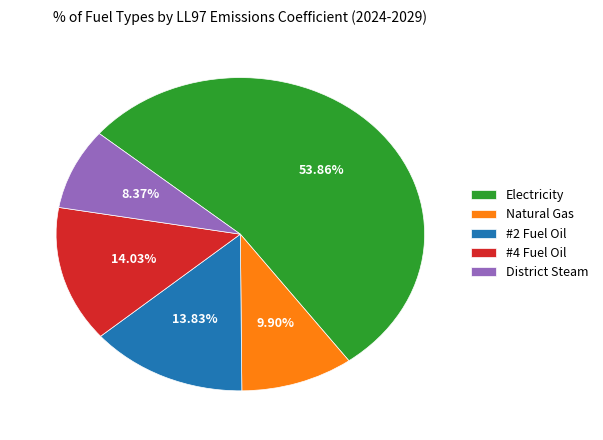

Between Natural Gas and #4 Fuel Oil, which is larger?

#4 Fuel Oil